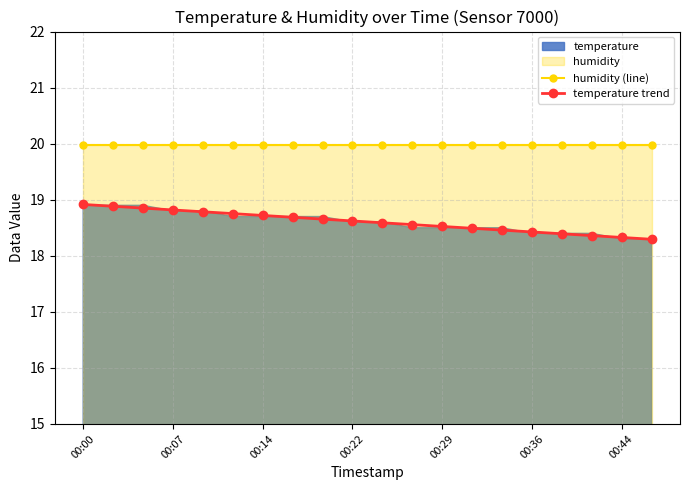

How many lines are shown in the chart?

2